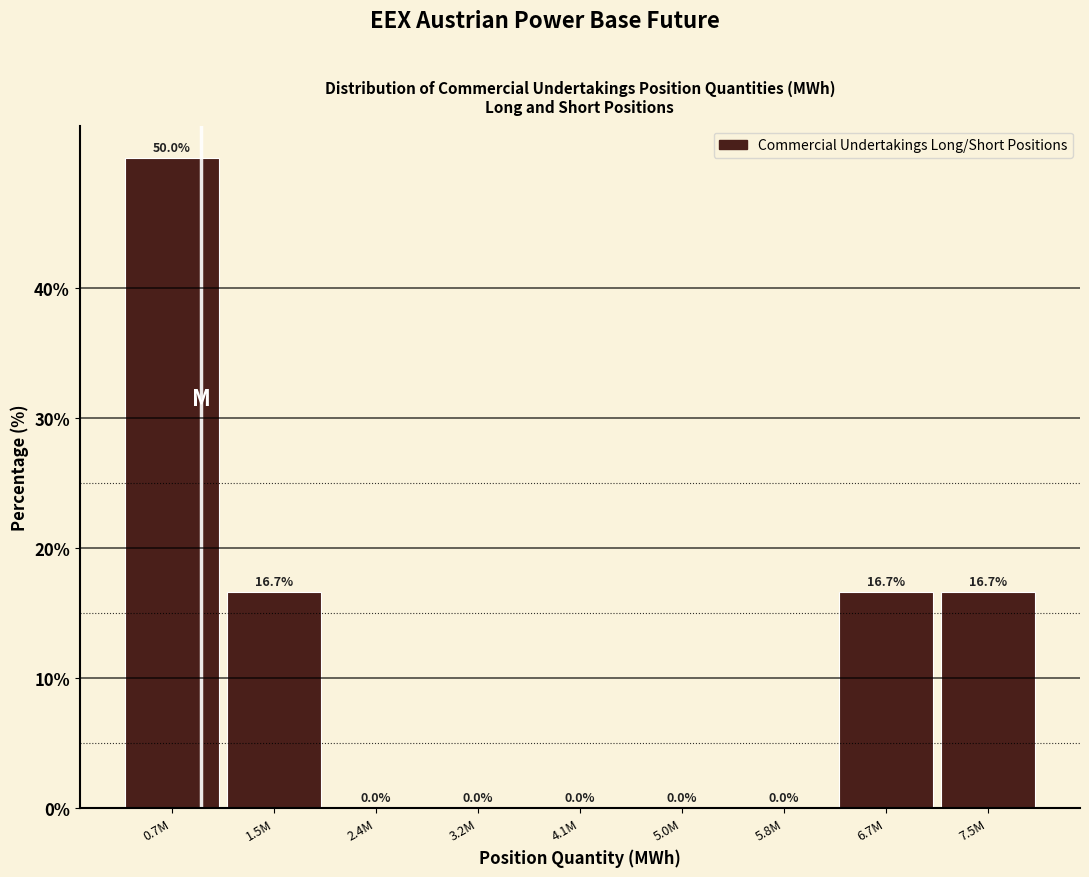

Reading left to right, extract all data points from this chart.

0.7M=50.0	1.5M=16.7	2.4M=0.0	3.2M=0.0	4.1M=0.0	5.0M=0.0	5.8M=0.0	6.7M=16.7	7.5M=16.7